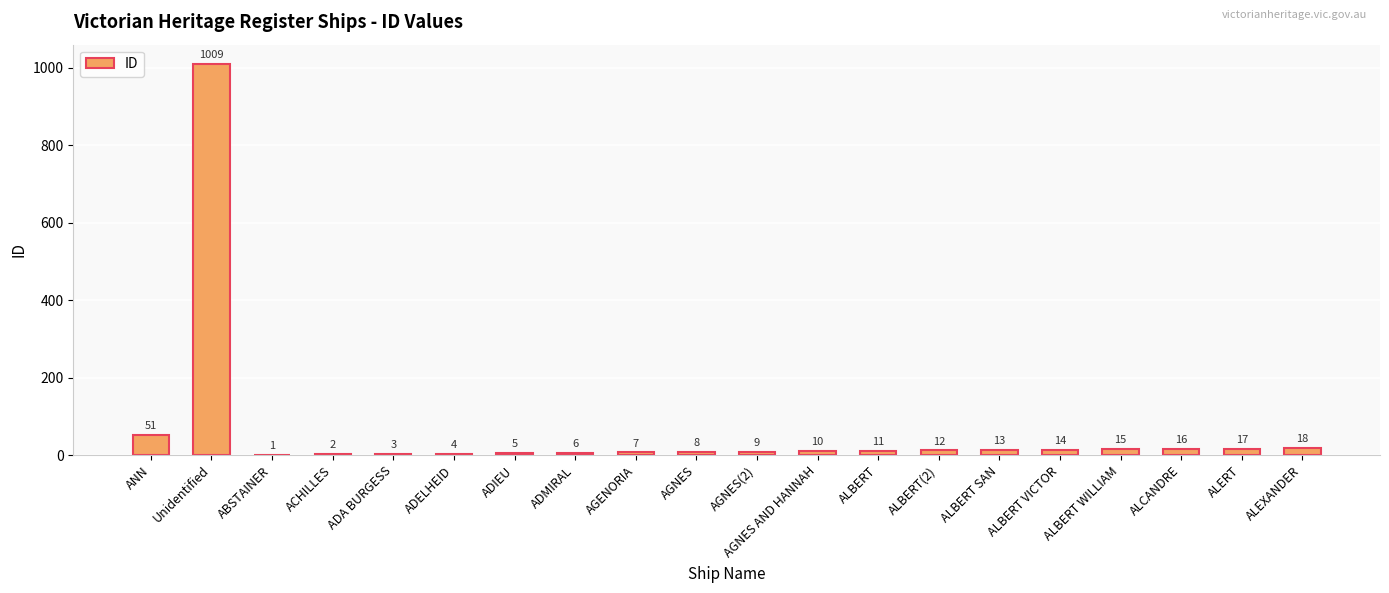

Which label corresponds to the largest value in the chart?

Unidentified